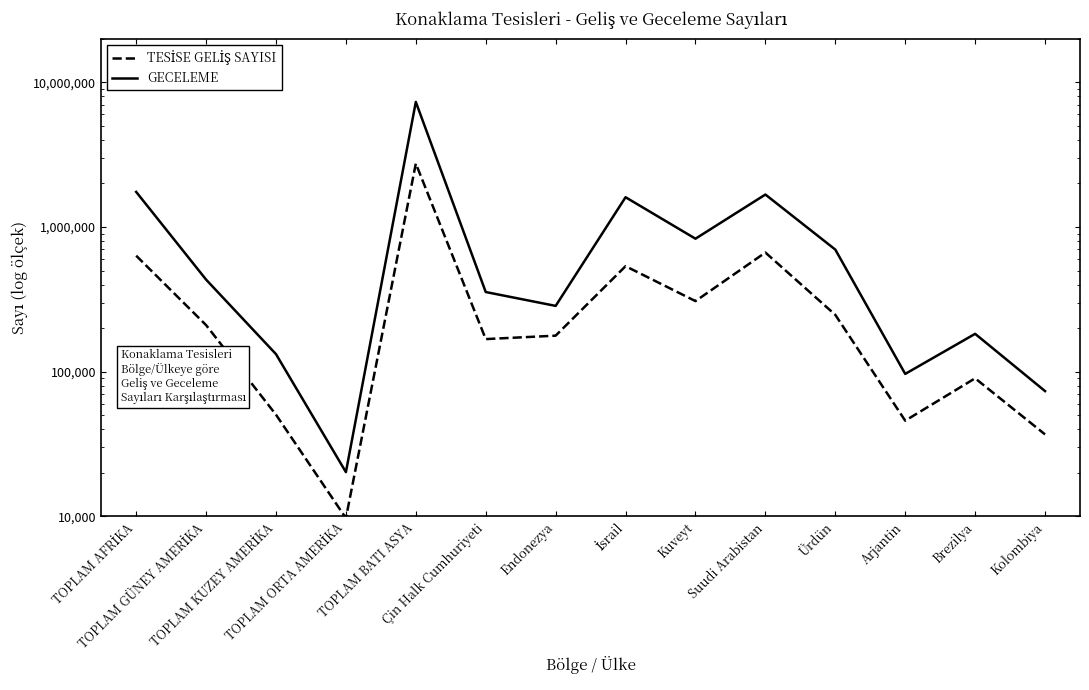

Which series has the largest total across all categories?

GECELEME